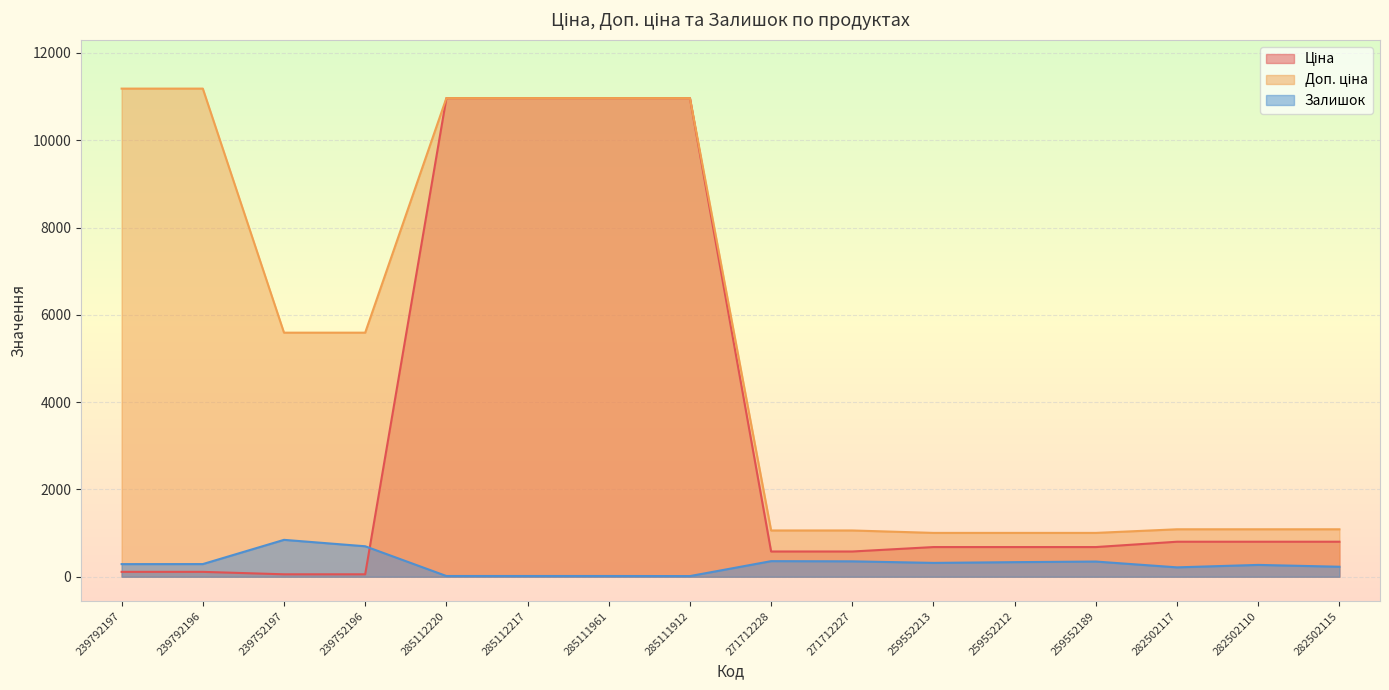

What is the sum of the Ціна values at 259552212 and 271712227?

1258.0